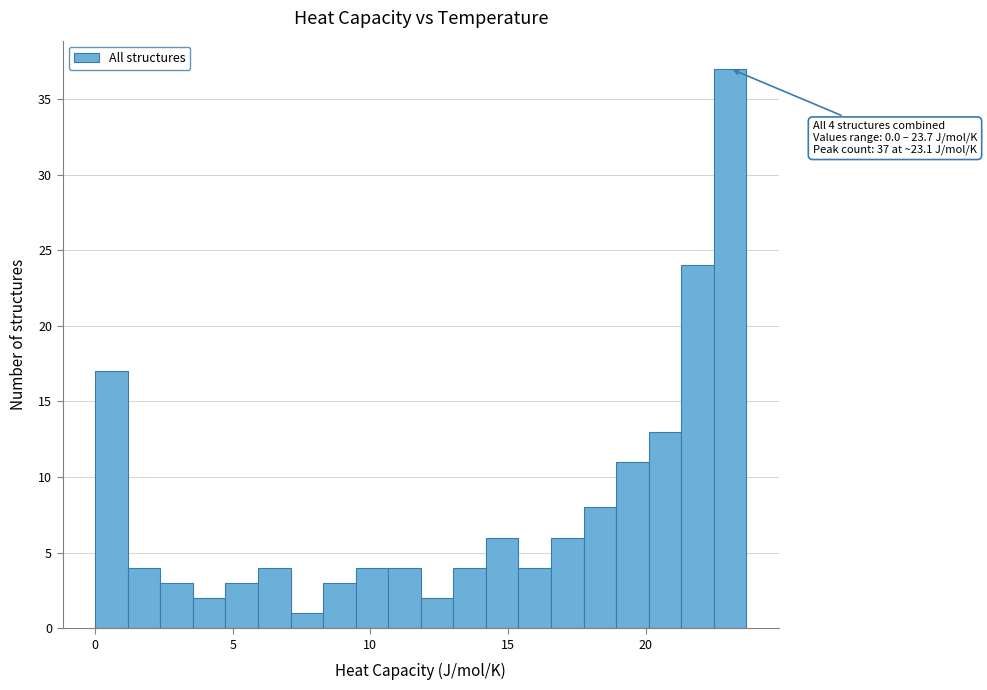

Around what value on the x-axis is the tallest bar? Give the approximate position of its centre, as read against the axis.

23.0